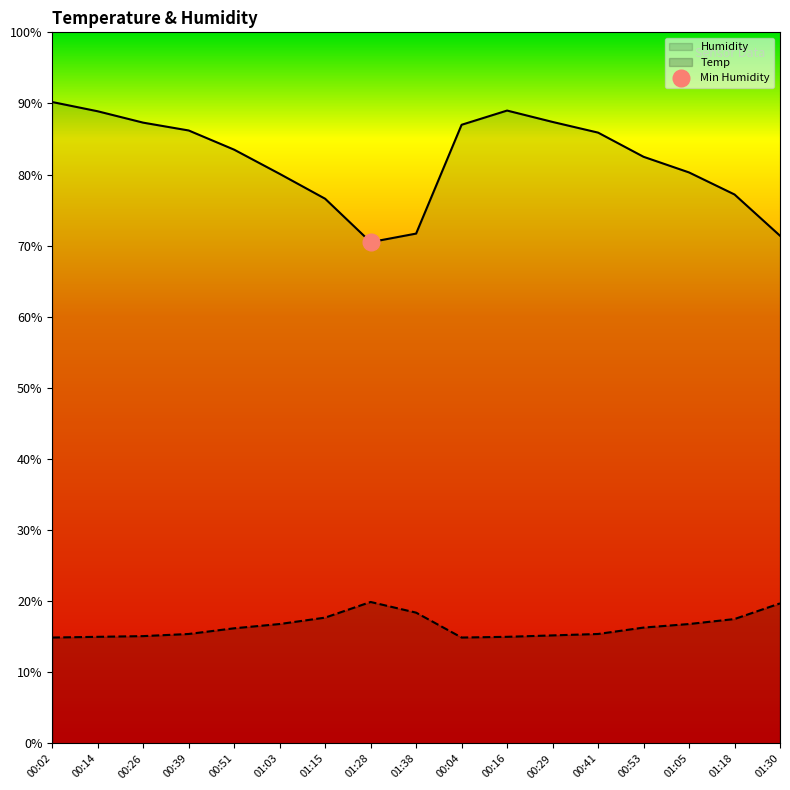

Which series has the widest spread of values?

Humidity